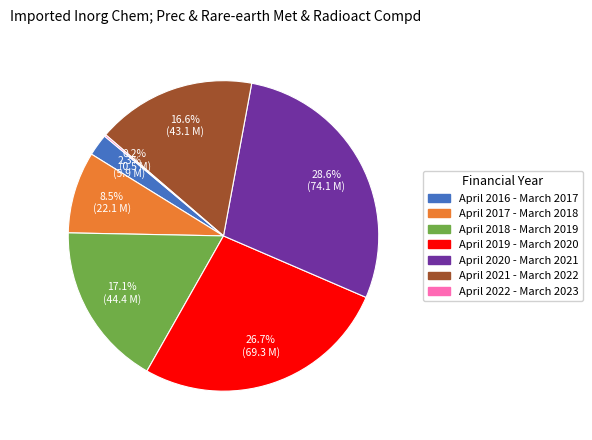

Is there any slice that represents more than half of the pie?

No